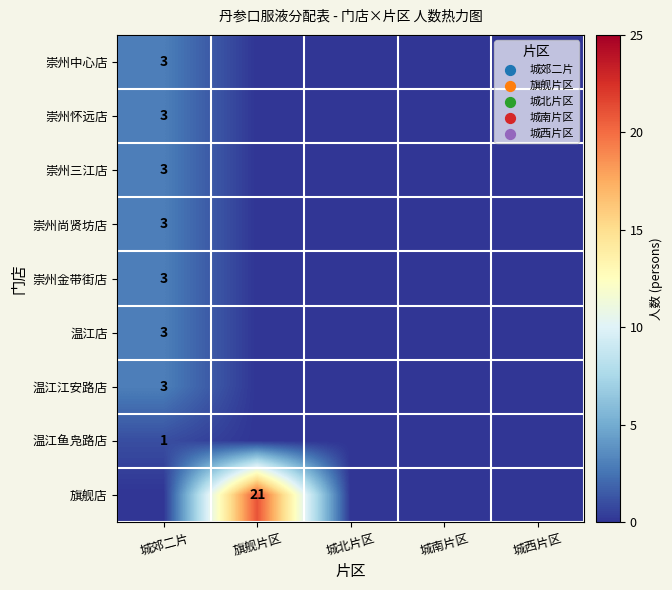

At how many categories does at least one series exceed 9?

1